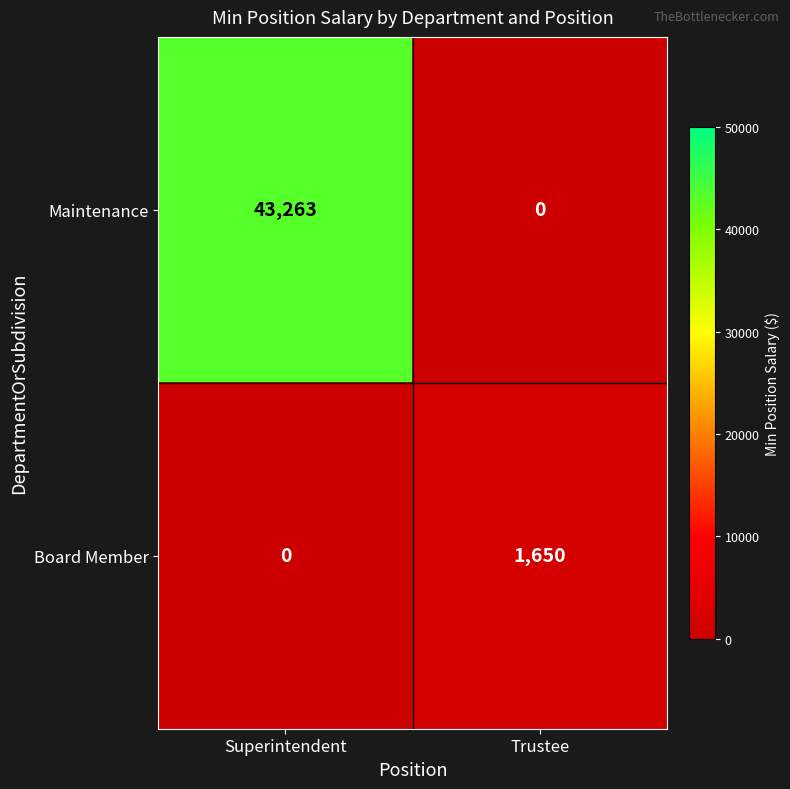

Which series has the largest total across all categories?

Maintenance